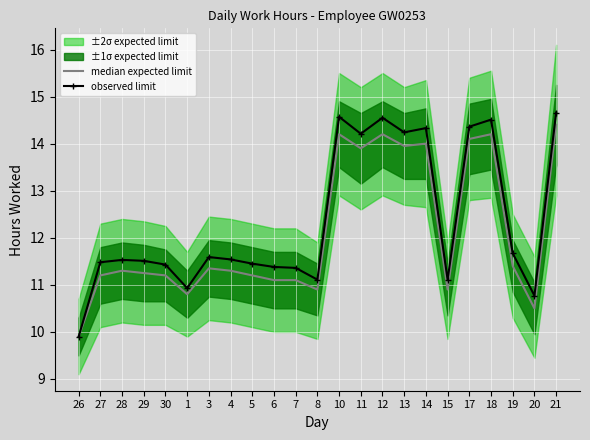

How many interior local valleys does the median expected limit series have?

6